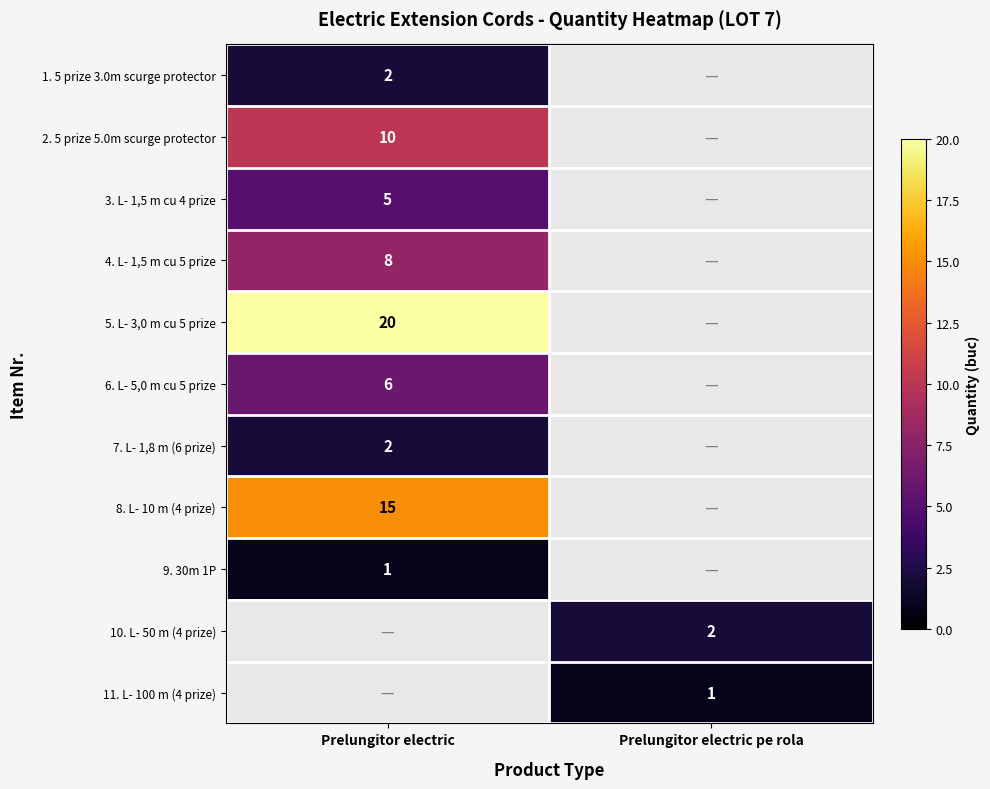

True or false: 8. L- 10 m (4 prize) has a value of 8 at Prelungitor electric.

False